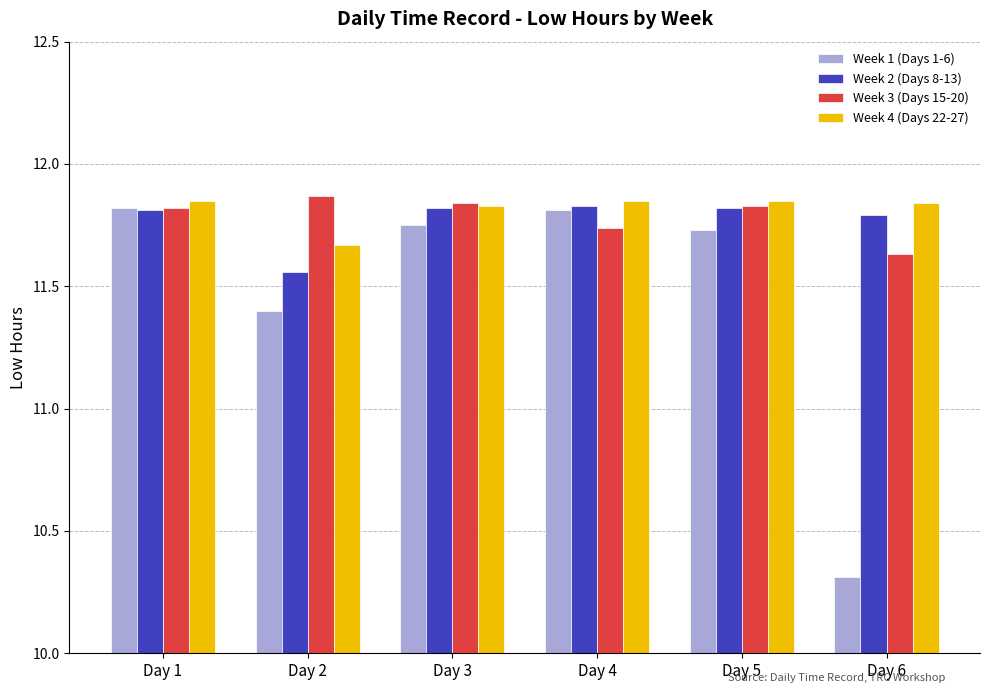

How many groups of bars are there?

6